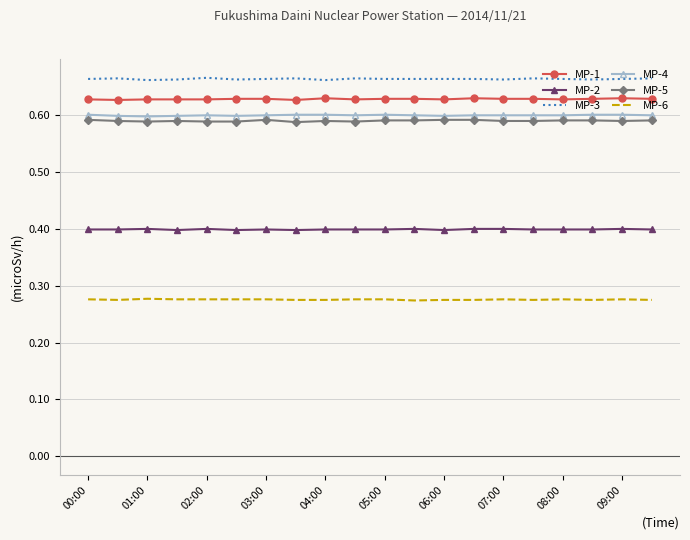

True or false: MP-6 and MP-3 intersect in this chart.

False